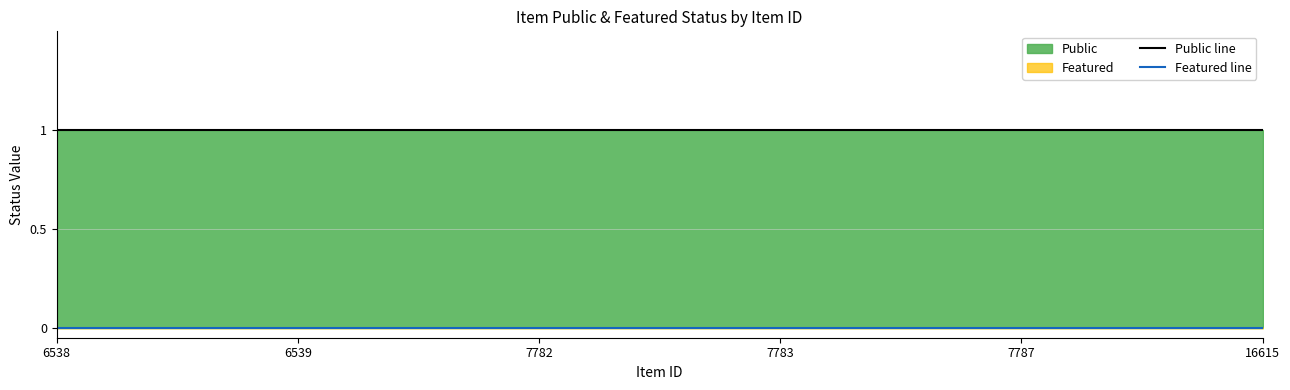

Rank the series by their maximum value, from lowest to highest.

Featured line, Public line